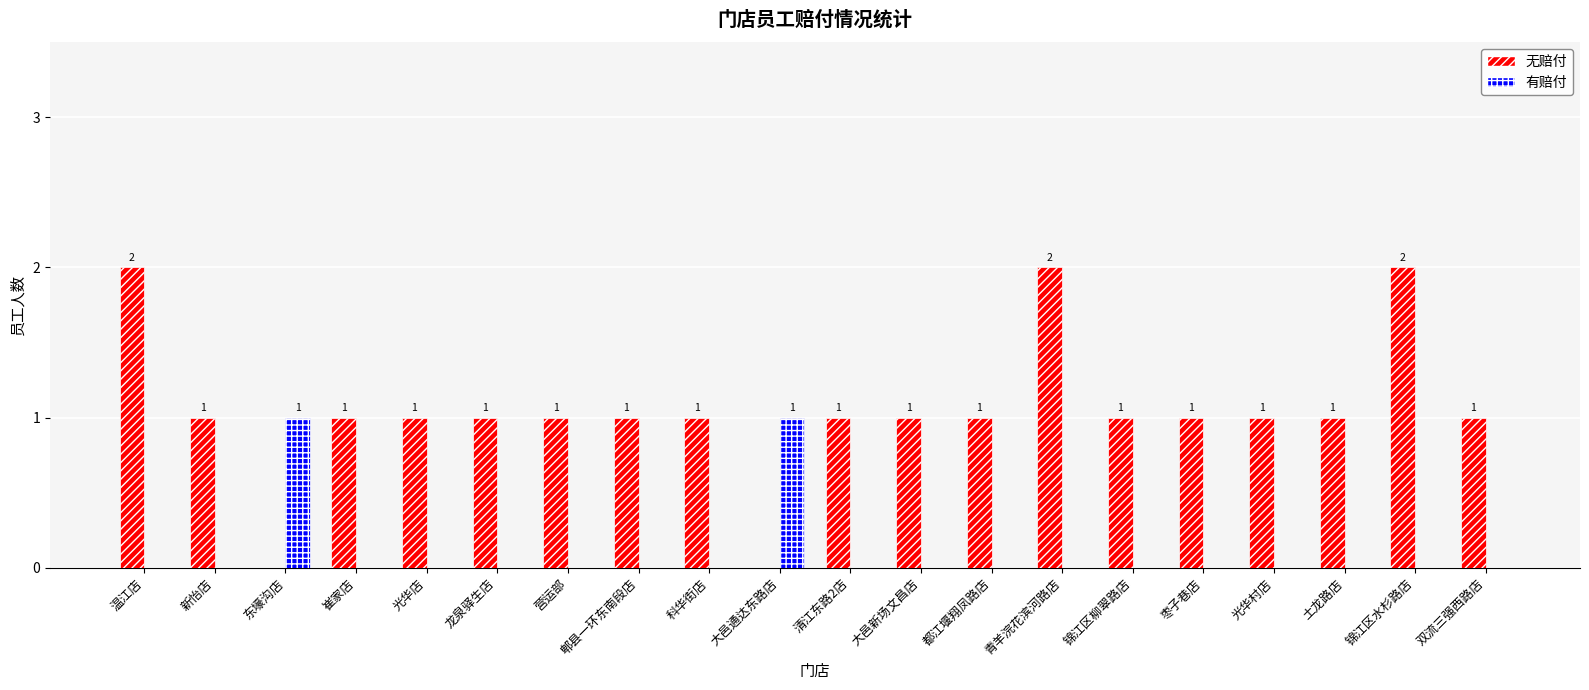

Reading left to right, what are all the values shown in this chart?

无赔付: 温江店=2	新怡店=1	东壕沟店=0	崔家店=1	光华店=1	龙泉驿生店=1	营运部=1	郫县一环东南段店=1	科华街店=1	大邑通达东路店=0	清江东路2店=1	大邑新场文昌店=1	都江堰翔凤路店=1	青羊浣花滨河路店=2	锦江区柳翠路店=1	枣子巷店=1	光华村店=1	土龙路店=1	锦江区水杉路店=2	双流三强西路店=1
有赔付: 温江店=0	新怡店=0	东壕沟店=1	崔家店=0	光华店=0	龙泉驿生店=0	营运部=0	郫县一环东南段店=0	科华街店=0	大邑通达东路店=1	清江东路2店=0	大邑新场文昌店=0	都江堰翔凤路店=0	青羊浣花滨河路店=0	锦江区柳翠路店=0	枣子巷店=0	光华村店=0	土龙路店=0	锦江区水杉路店=0	双流三强西路店=0